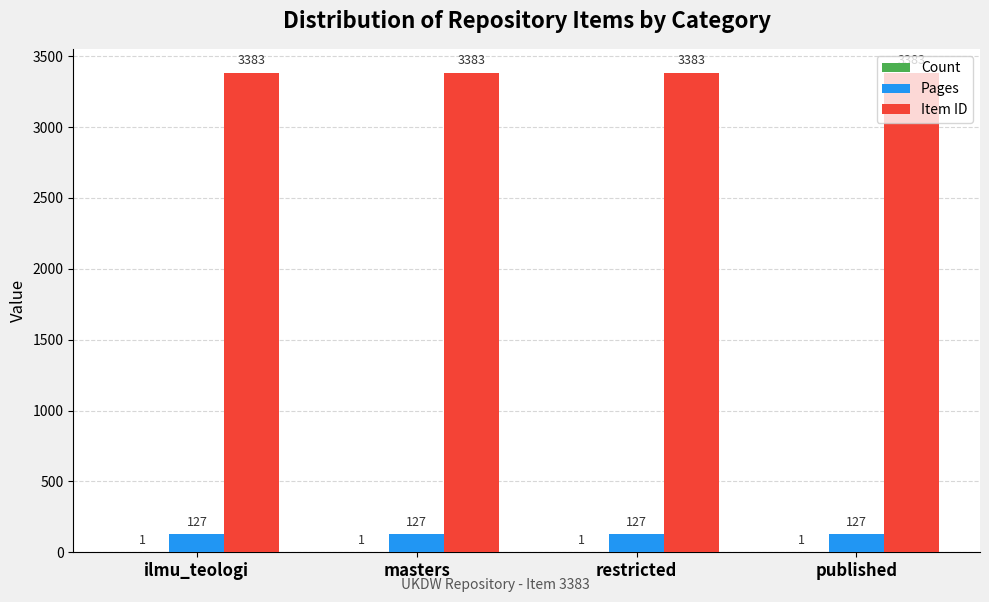

What is the greatest value displayed?

3383